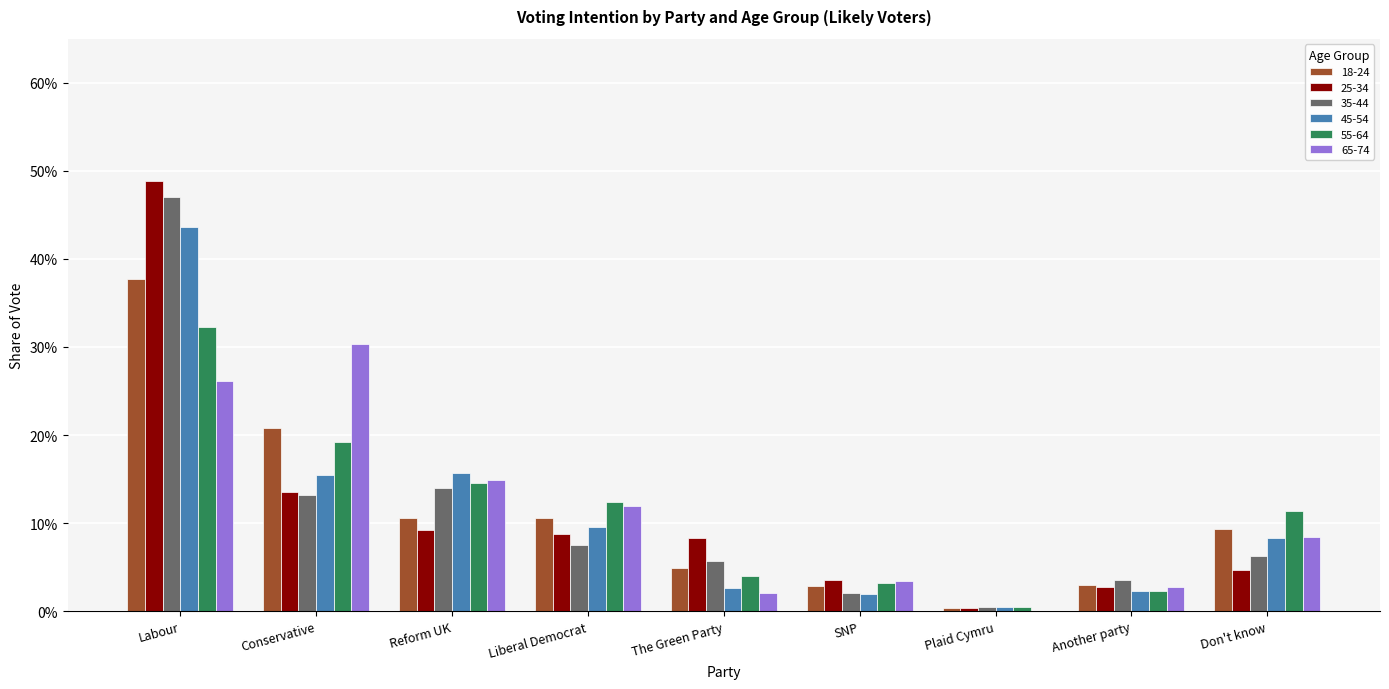

What is the label of the 5th bar from the right?

The Green Party